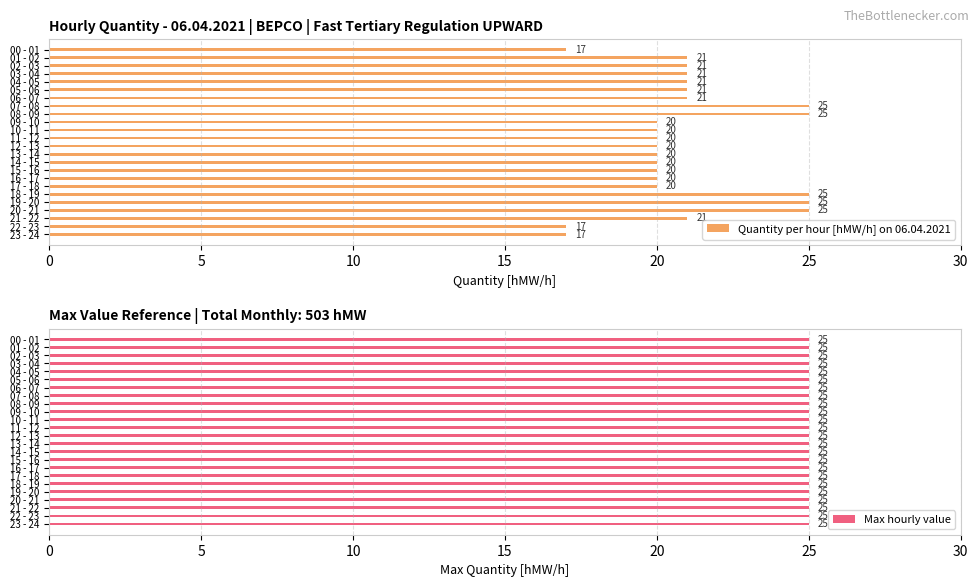

What is the sum of the Quantity per hour [hMW/h] on 06.04.2021 values at 03 - 04 and 12 - 13?

41